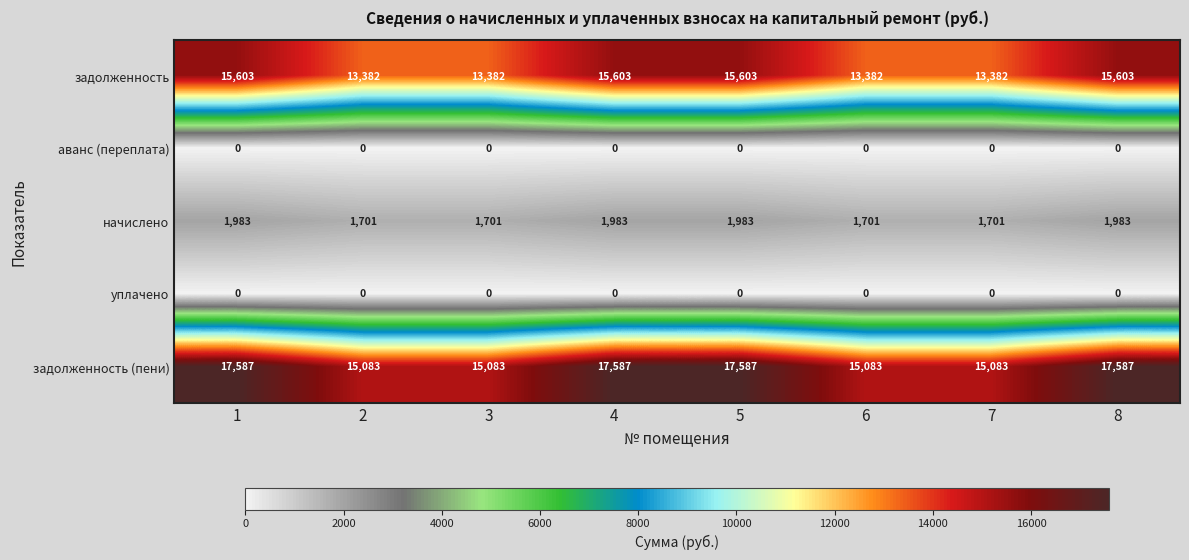

What is the sum of the задолженность values at 6 and 7?

26764